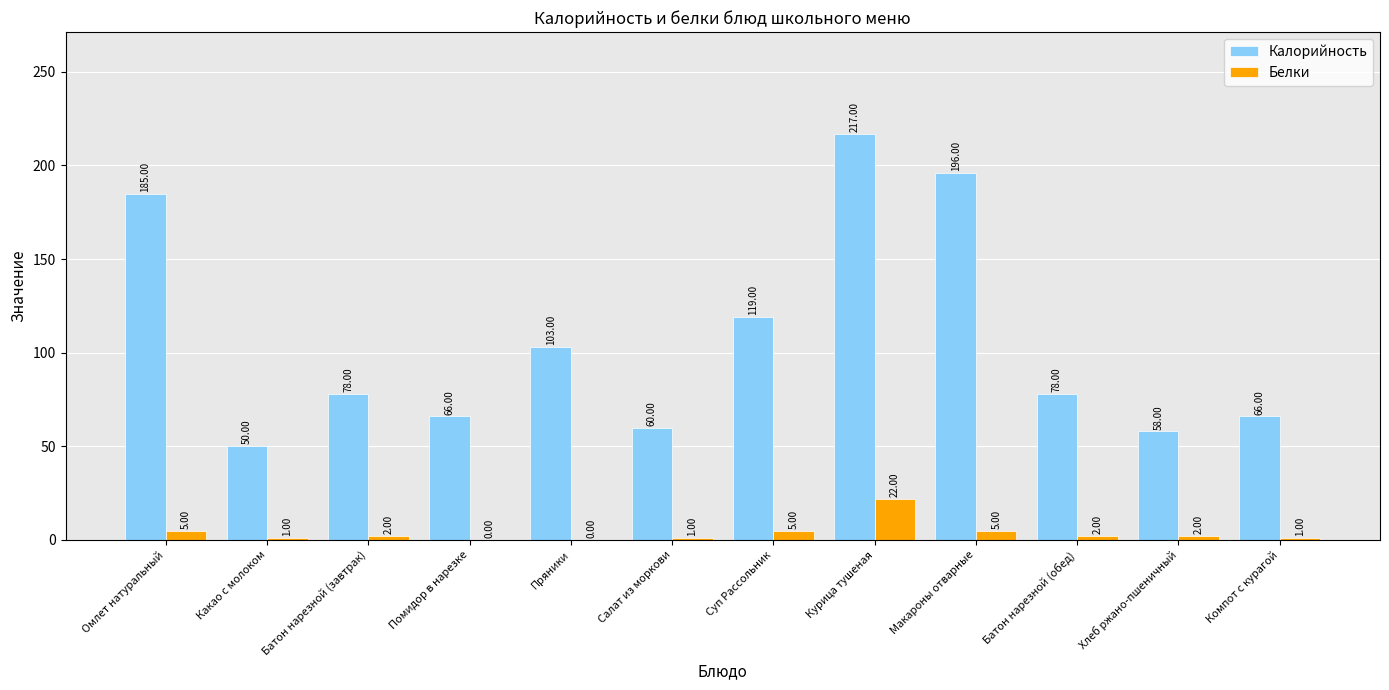

Which series changed the most between Суп Рассольник and Батон нарезной (обед)?

Калорийность